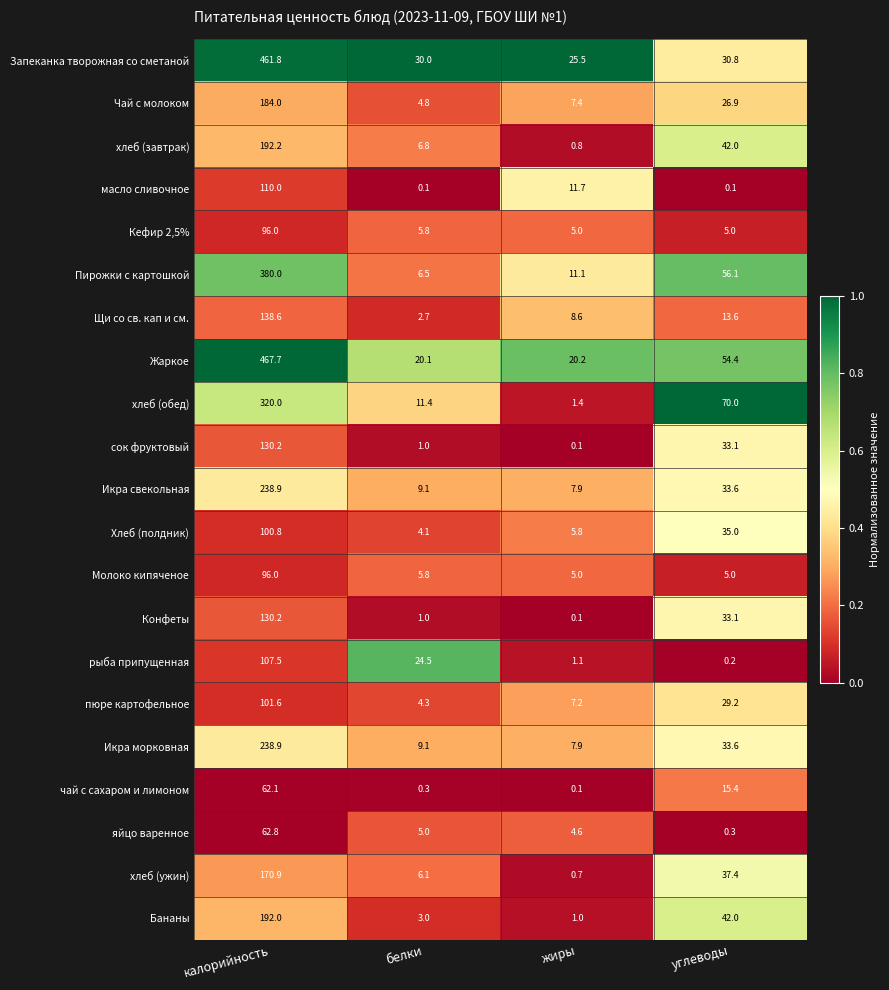

What is the difference between the Икра морковная values at жиры and белки?

1.2